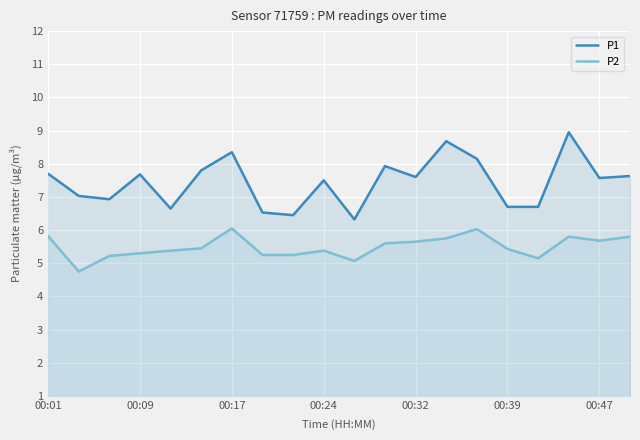

Rank the series at 16 from lowest to highest value.

P2, P1